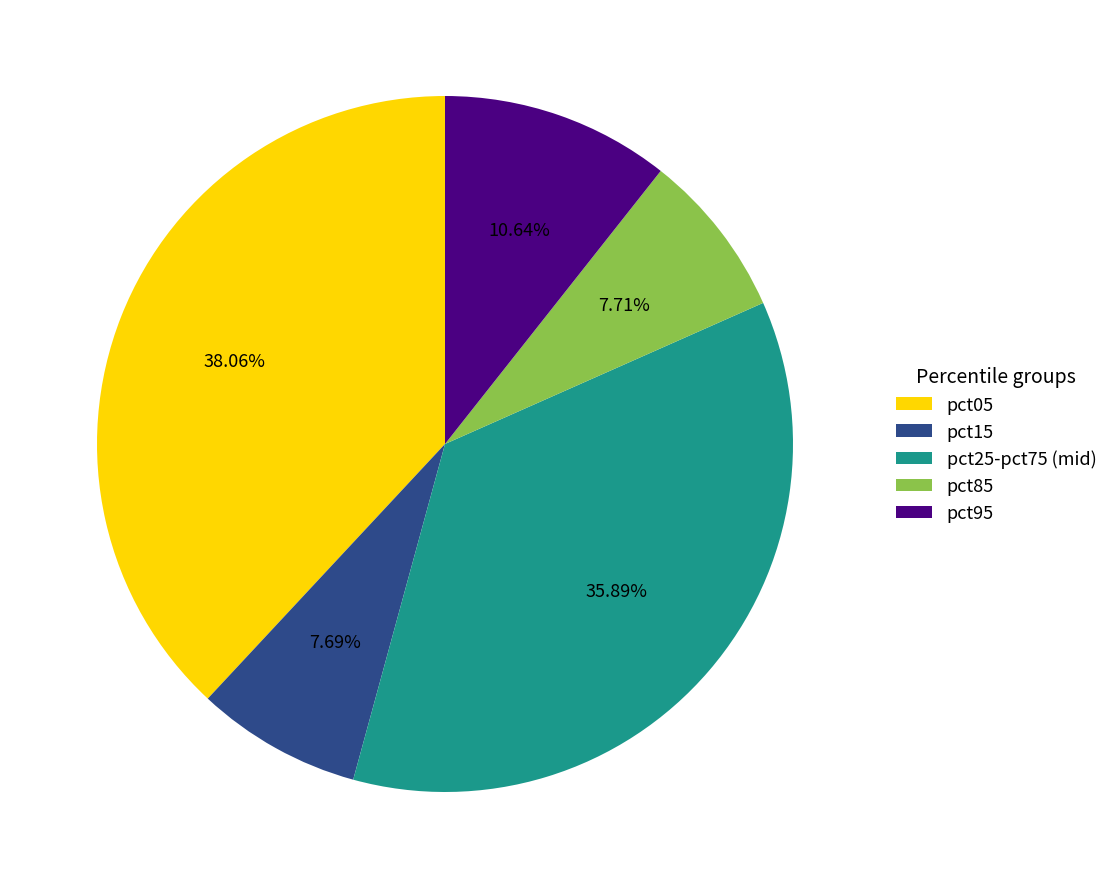

Does pct05 represent more than half of the total?

No